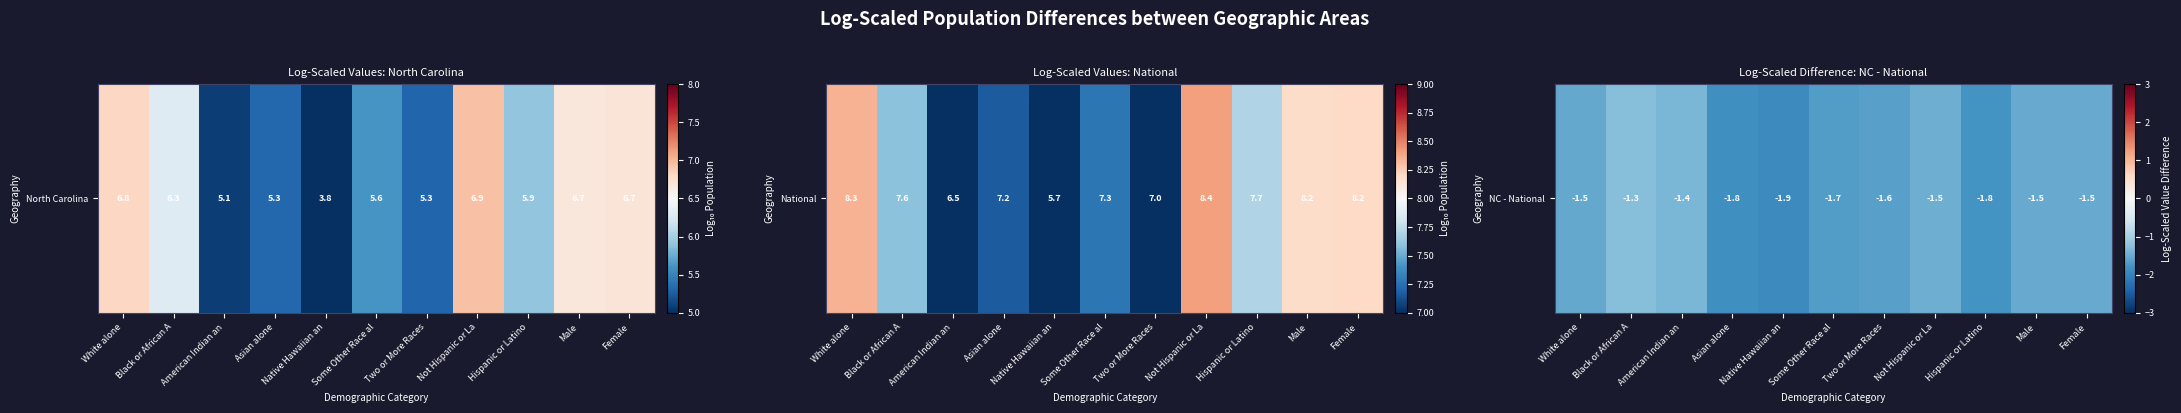

Reading right to left, extract all data points from this chart.

Female=-1.5	Male=-1.5	Hispanic or Latino=-1.8	Not Hispanic or La=-1.5	Two or More Races=-1.6	Some Other Race al=-1.7	Native Hawaiian an=-1.9	Asian alone=-1.8	American Indian an=-1.4	Black or African A=-1.3	White alone=-1.5